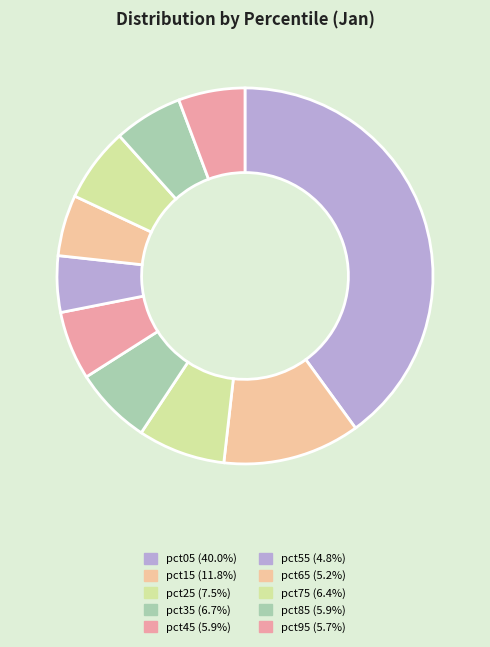

To the nearest percent, what portion does pct65 represent?

5%